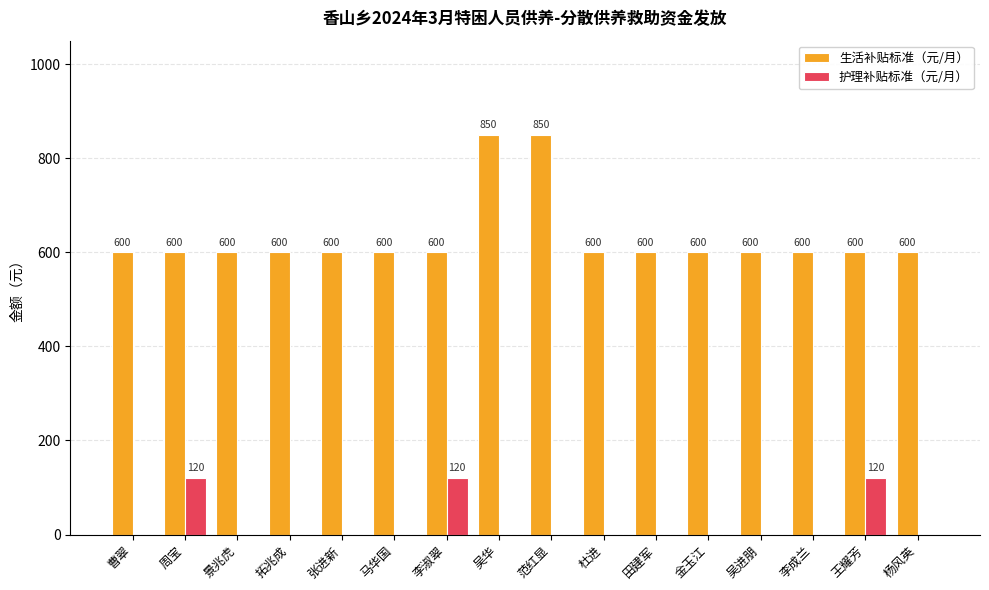

Is the value of 护理补贴标准（元/月） at 吴进朋 greater than the value of 生活补贴标准（元/月） at 李淑翠?

No